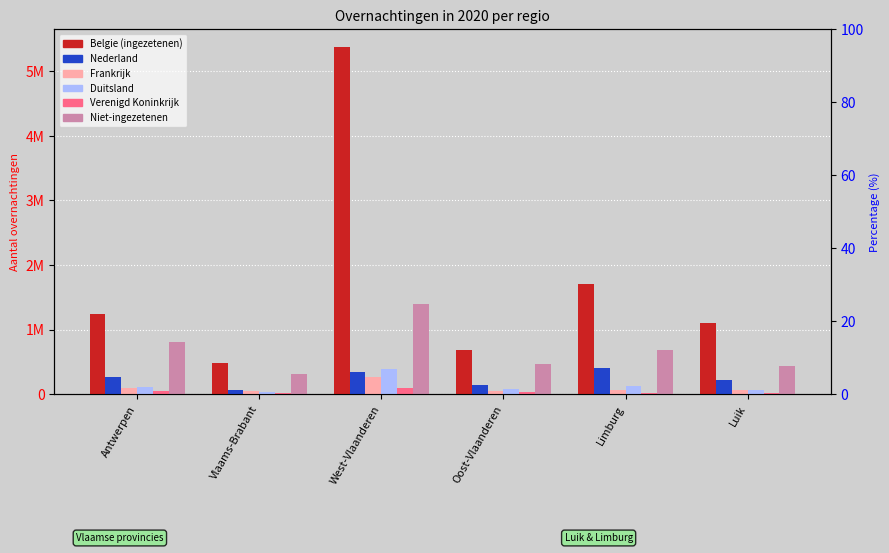

What is the maximum value shown in the chart?

5383561